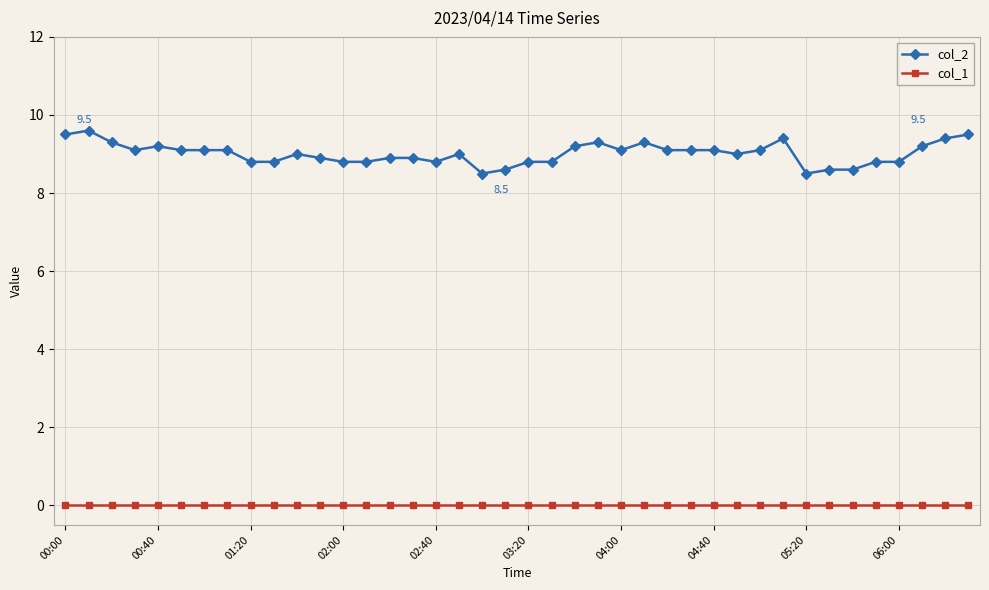

Rank the series by their average value, from highest to lowest.

col_2, col_1